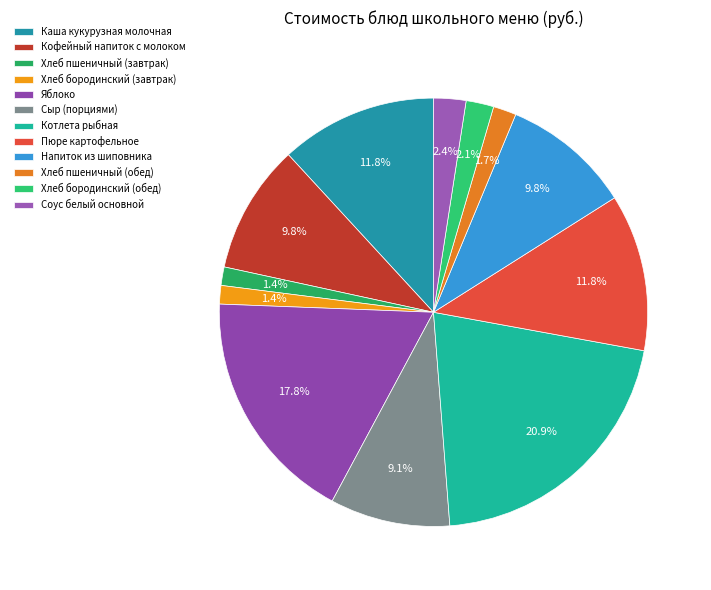

Rank the categories by value from lowest to highest.

Хлеб пшеничный (завтрак), Хлеб бородинский (завтрак), Хлеб пшеничный (обед), Хлеб бородинский (обед), Соус белый основной, Сыр (порциями), Кофейный напиток с молоком, Напиток из шиповника, Каша кукурузная молочная, Пюре картофельное, Яблоко, Котлета рыбная